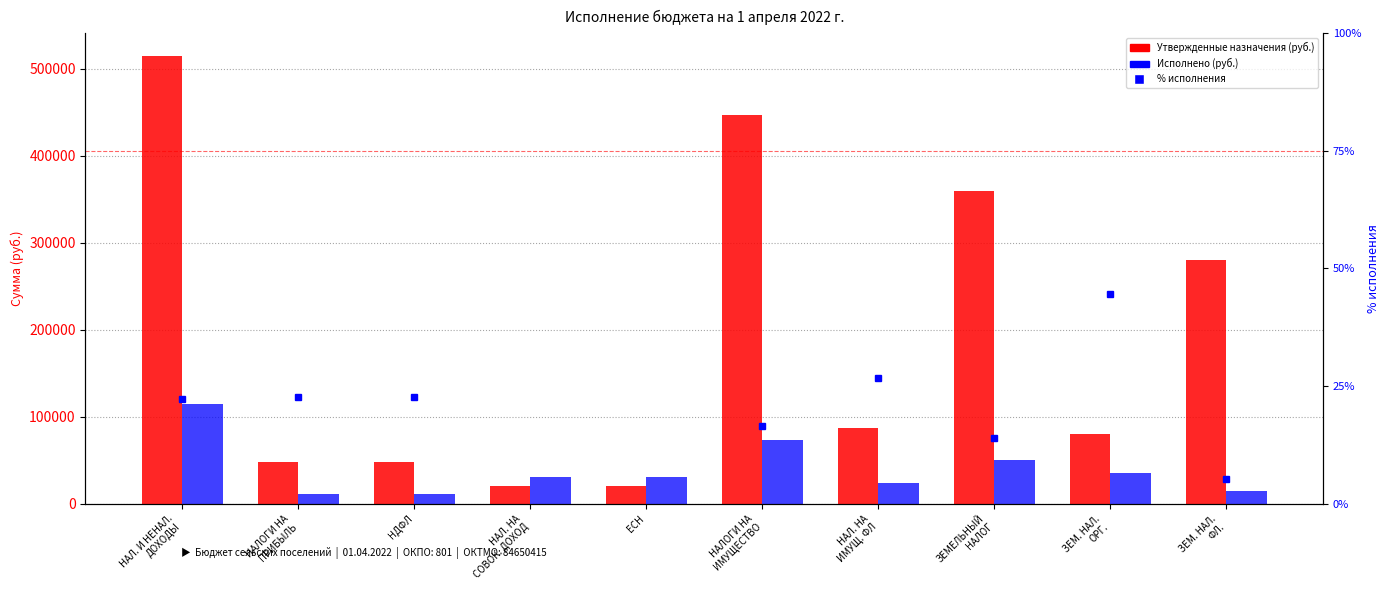

Between НАЛ. НА
СОВОК. ДОХОД and НАЛ. НА
ИМУЩ. ФЛ, which is larger?

НАЛ. НА
ИМУЩ. ФЛ